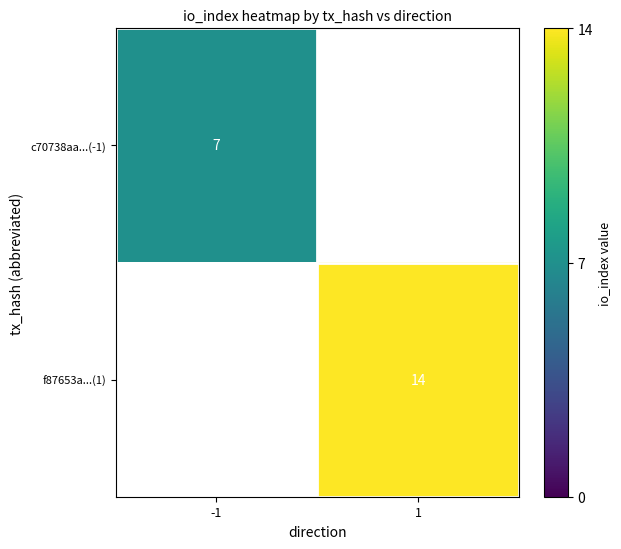

At which category does the chart reach its minimum across all series?

-1